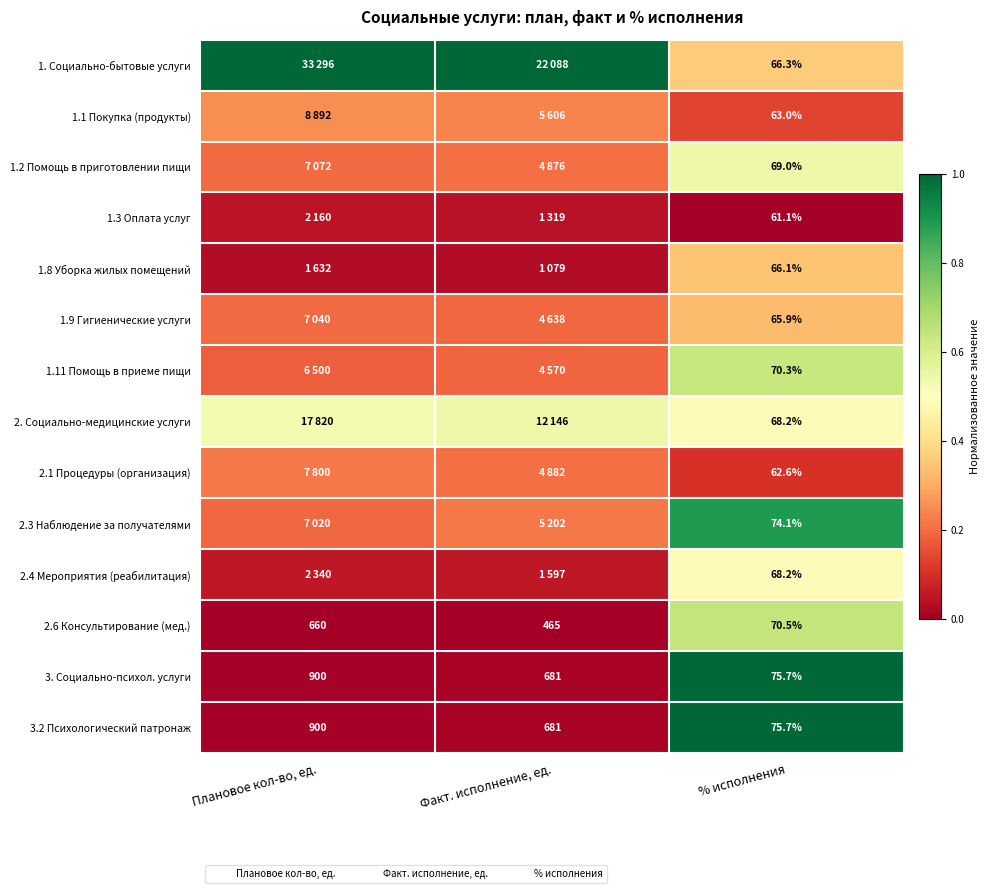

How many categories are shown in the chart?

3